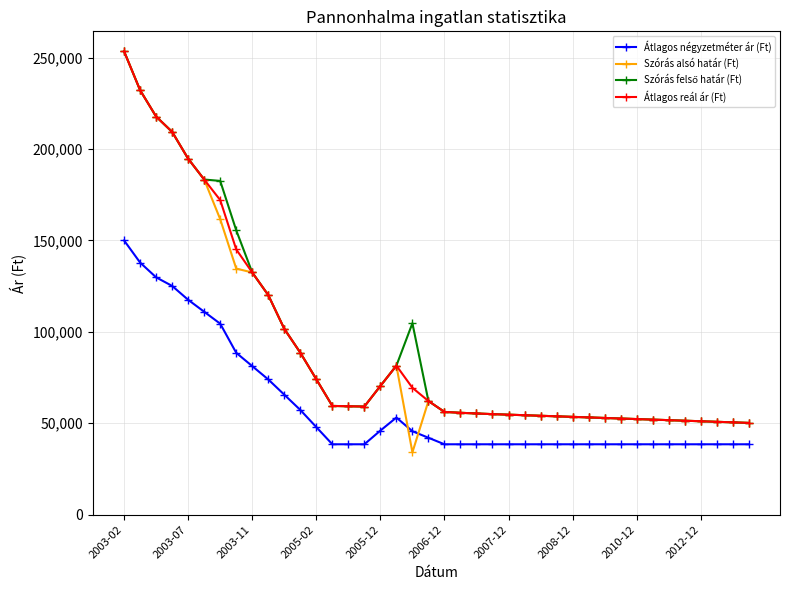

What is the greatest value displayed?

253436